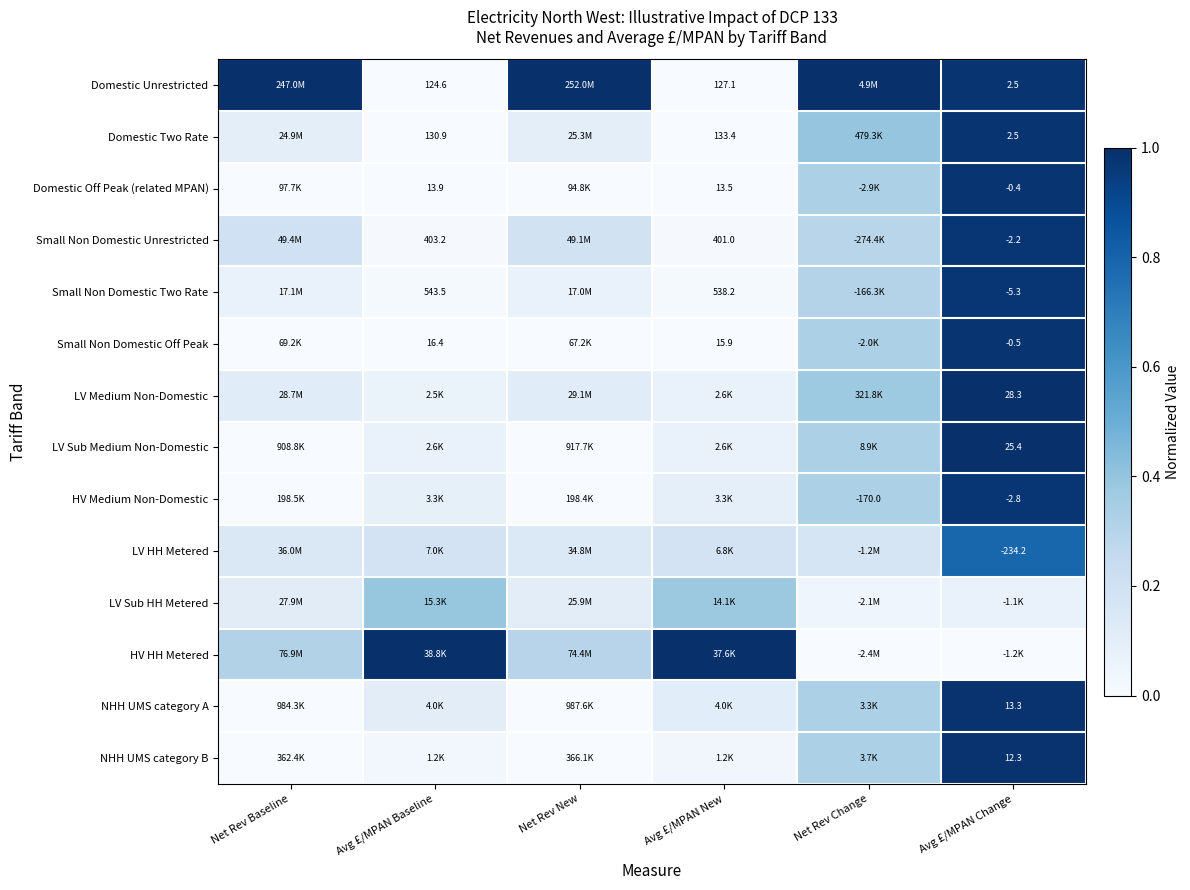

What is the difference between the NHH UMS category B values at Avg £/MPAN Change and Net Rev Baseline?

1.0